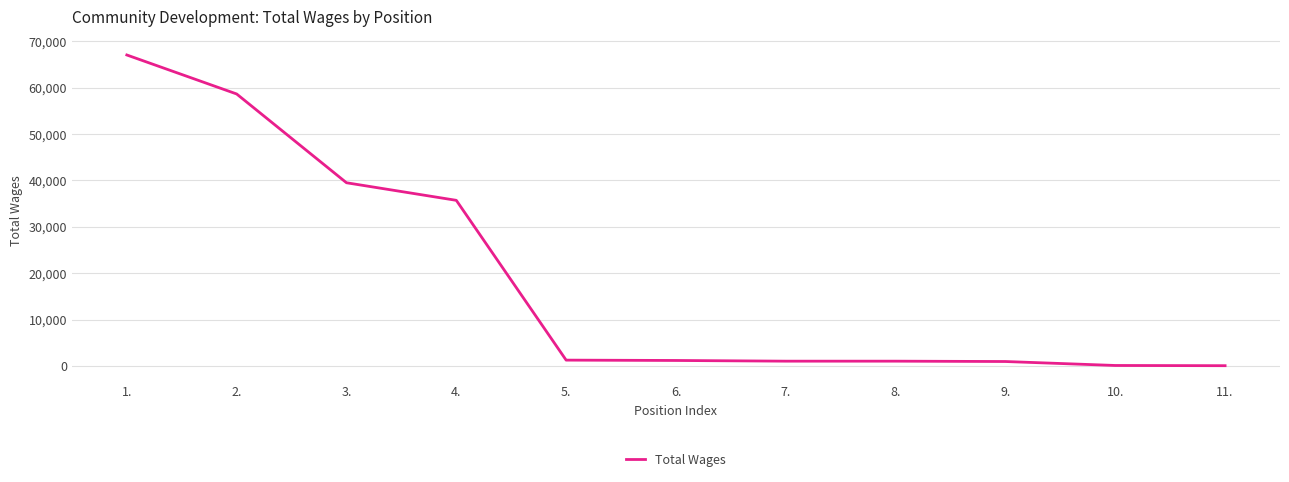

Approximately how many times larger is the value at 1. compared to 3.?

1.7